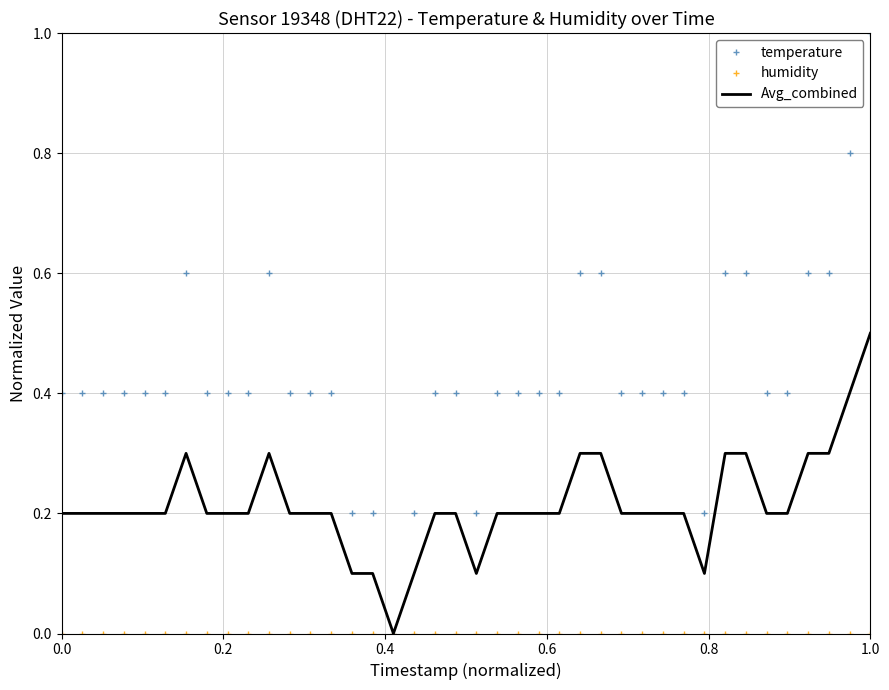

Which series has the largest total across all categories?

temperature